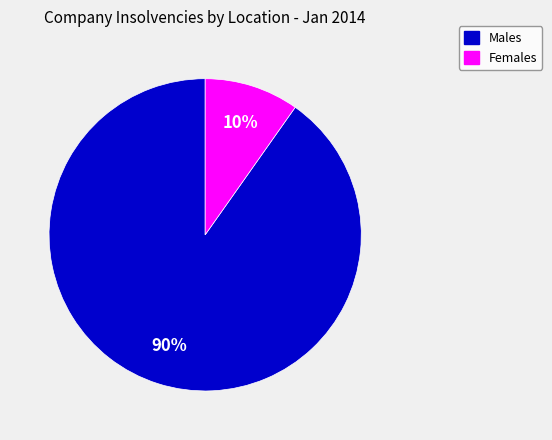

How many slices are in this pie chart?

2